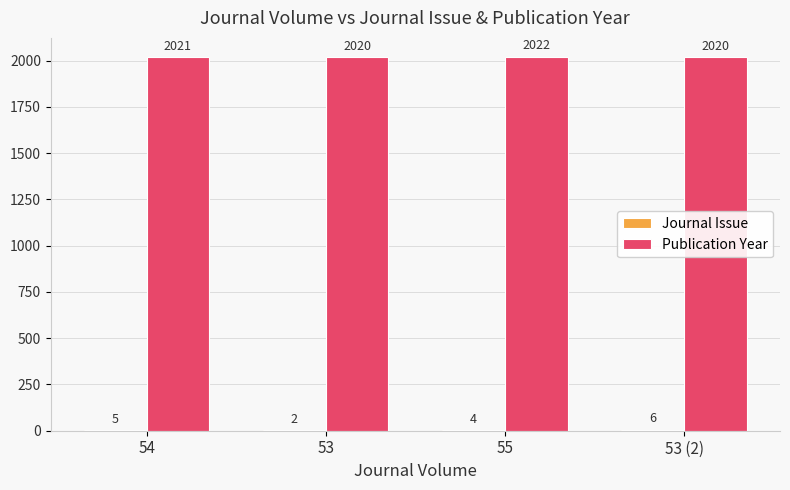

What is the approximate value of Publication Year at 53 (2)?

2020